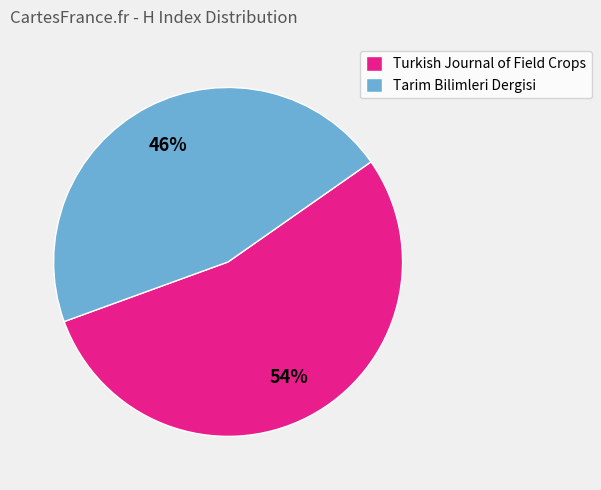

To the nearest percent, what percentage of the pie is Tarim Bilimleri Dergisi?

46%